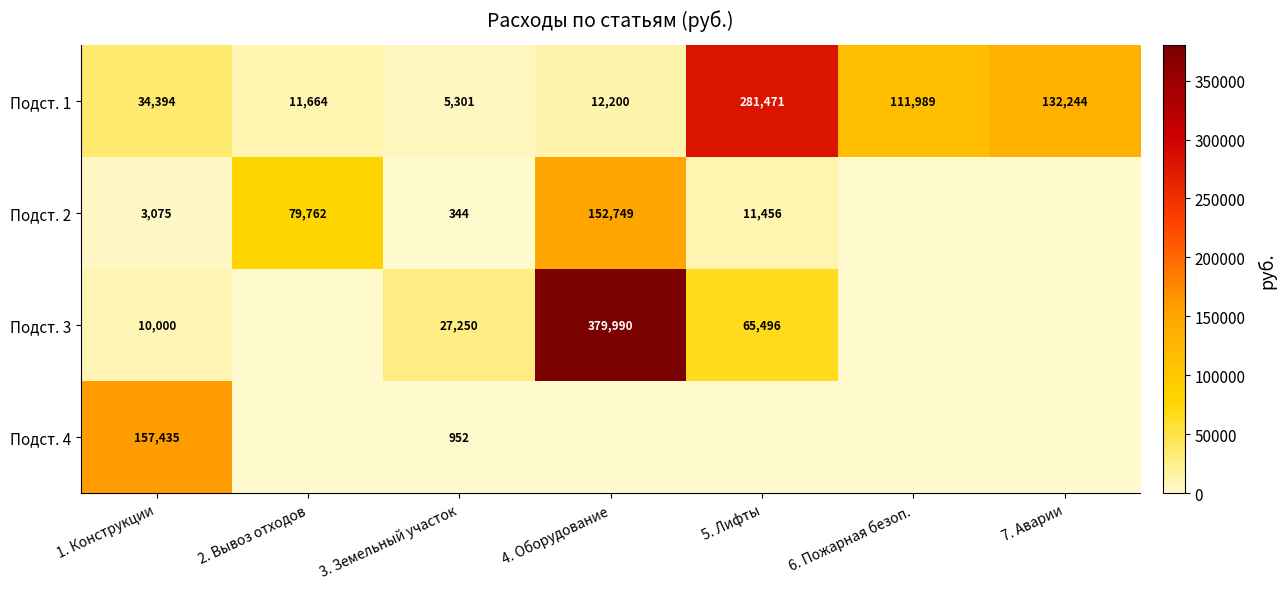

What is the difference between the second highest and second lowest values in the Подст. 1 series?

120580